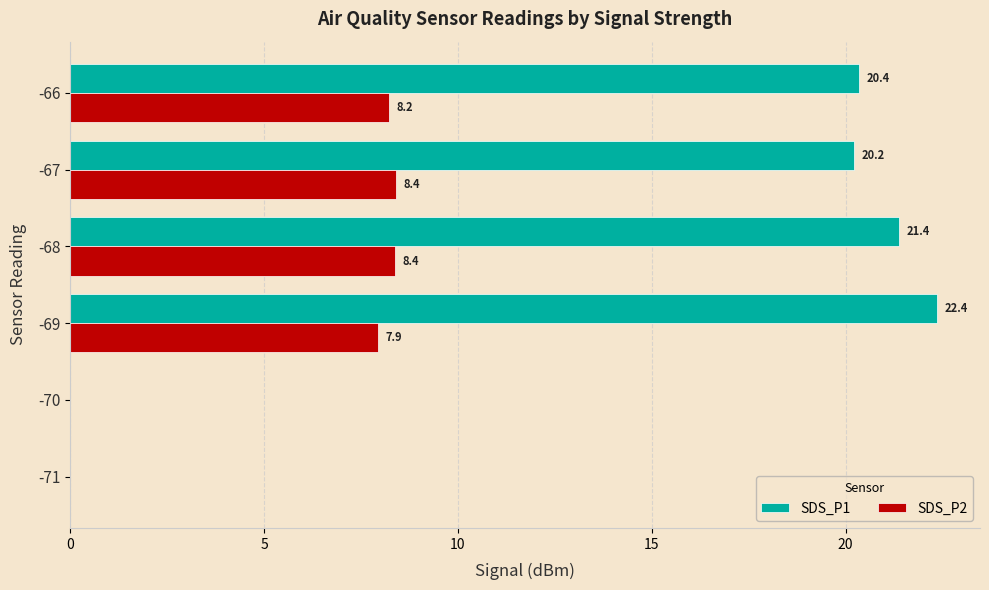

True or false: SDS_P1 has a value of 14.9 at -68.

False